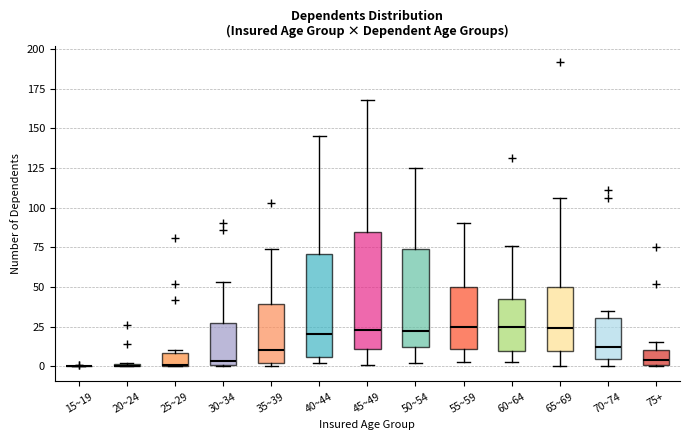

Reading left to right, transcribe this box plot: for each box, give where its median line is, the range the box spans, and where its two whiskers end, as read against the y-axis. The values are not printed on the chart, so give them approximately, as read against the axis.

15~19: box collapsed to a line at 0, whiskers 0 to 0
20~24: box collapsed to a line at 0, whiskers 0 to 0
25~29: median 0, box 0 to 10, whiskers 0 to 10
30~34: median 5, box 0 to 25, whiskers 0 to 55
35~39: median 10, box 0 to 40, whiskers 0 (just below the box's lower edge) to 75
40~44: median 20, box 5 to 70, whiskers 0 to 145
45~49: median 25, box 10 to 85, whiskers 0 to 170
50~54: median 25, box 10 to 75, whiskers 0 to 125
55~59: median 25, box 10 to 50, whiskers 5 to 90
60~64: median 25, box 10 to 40, whiskers 5 to 75
65~69: median 25, box 10 to 50, whiskers 0 to 105
70~74: median 10, box 5 to 30, whiskers 0 to 35
75+: median 5, box 0 to 10, whiskers 0 to 15